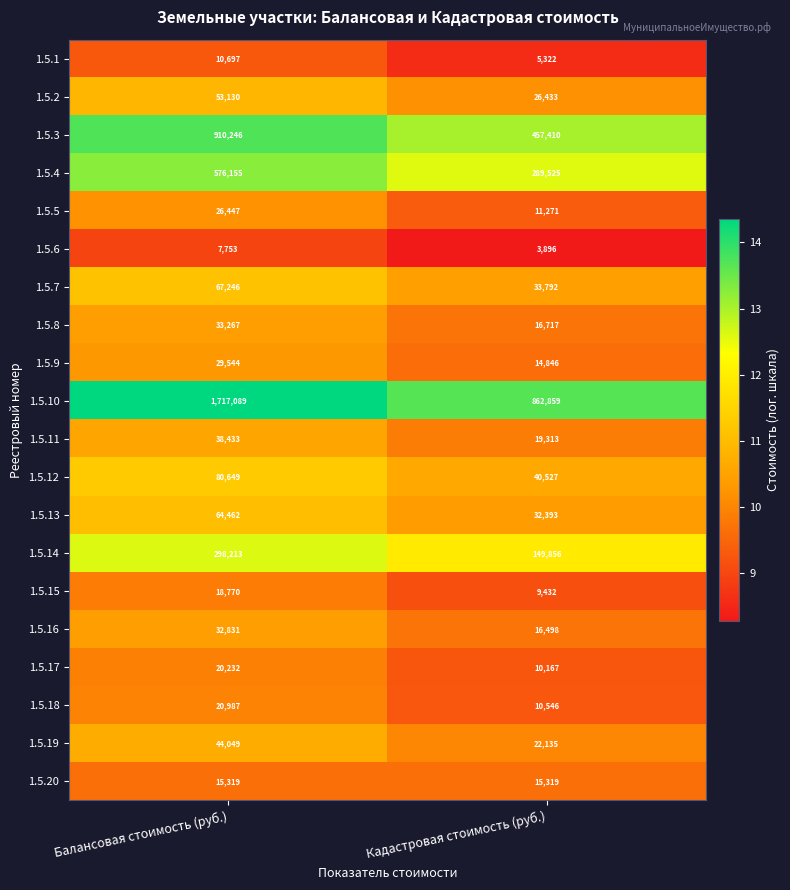

Rank the series by their maximum value, from highest to lowest.

1.5.10, 1.5.3, 1.5.4, 1.5.14, 1.5.12, 1.5.7, 1.5.13, 1.5.2, 1.5.19, 1.5.11, 1.5.8, 1.5.16, 1.5.9, 1.5.5, 1.5.18, 1.5.17, 1.5.15, 1.5.20, 1.5.1, 1.5.6